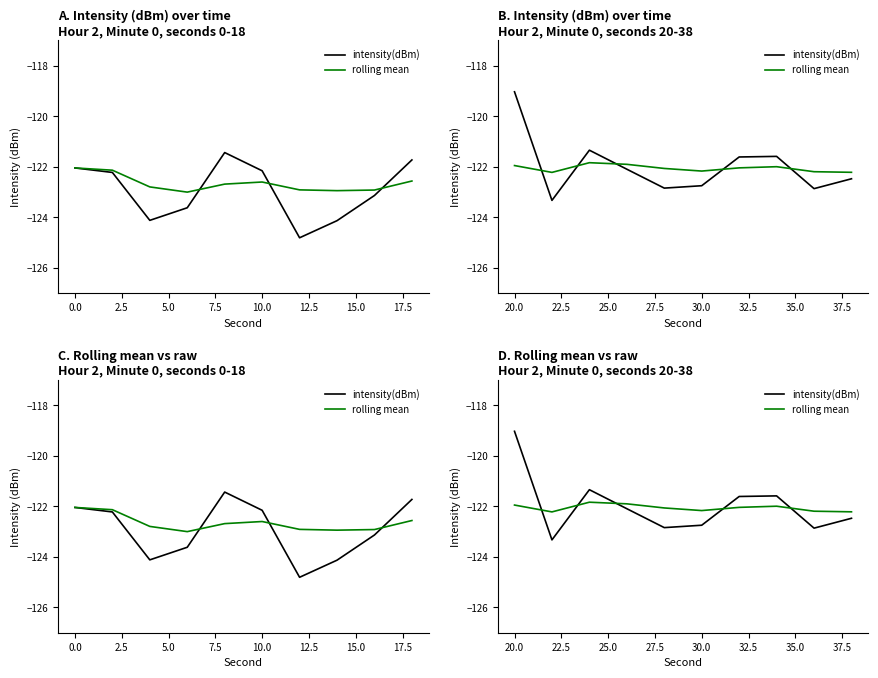

What is the maximum value shown in the chart?

-119.0